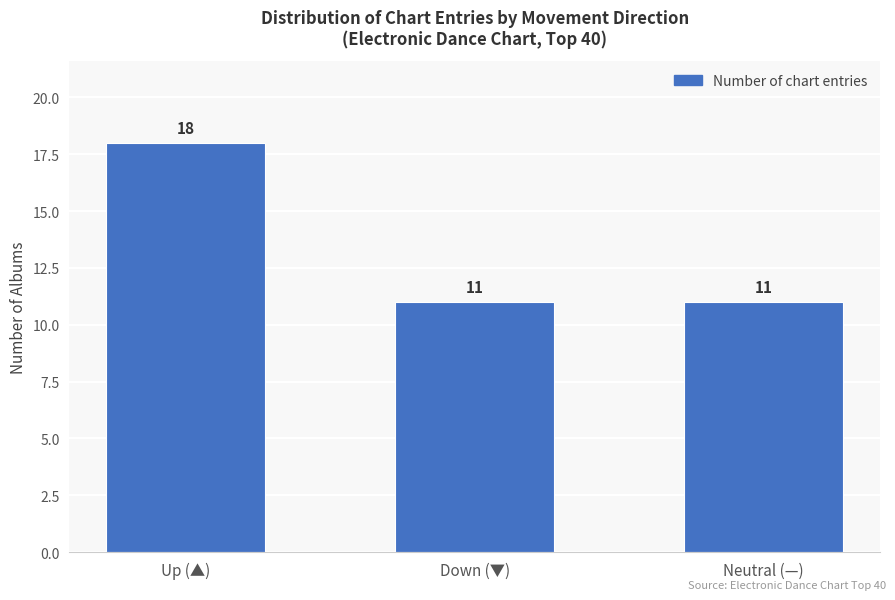

Count the values in the range 11 to 18.

3